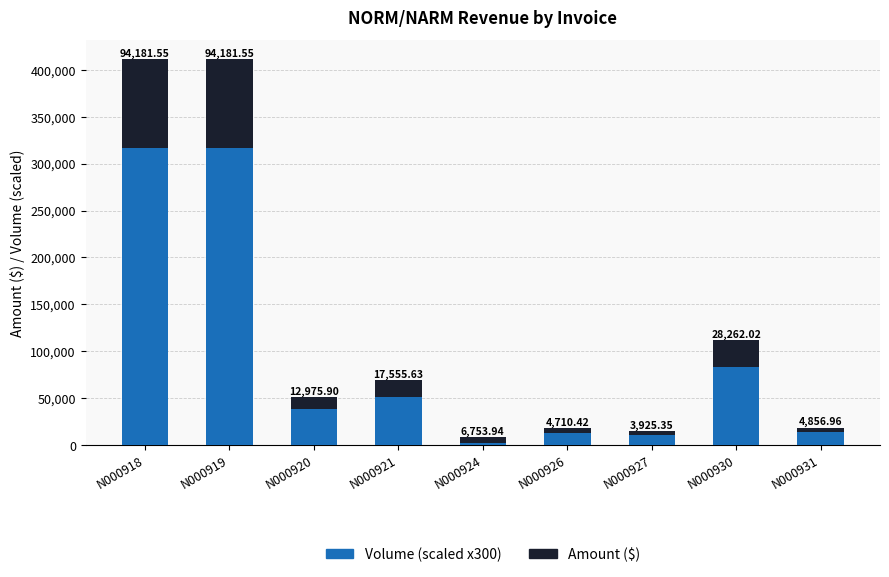

What is the difference between the maximum and minimum values in the Volume (scaled x300) series?

314550.0